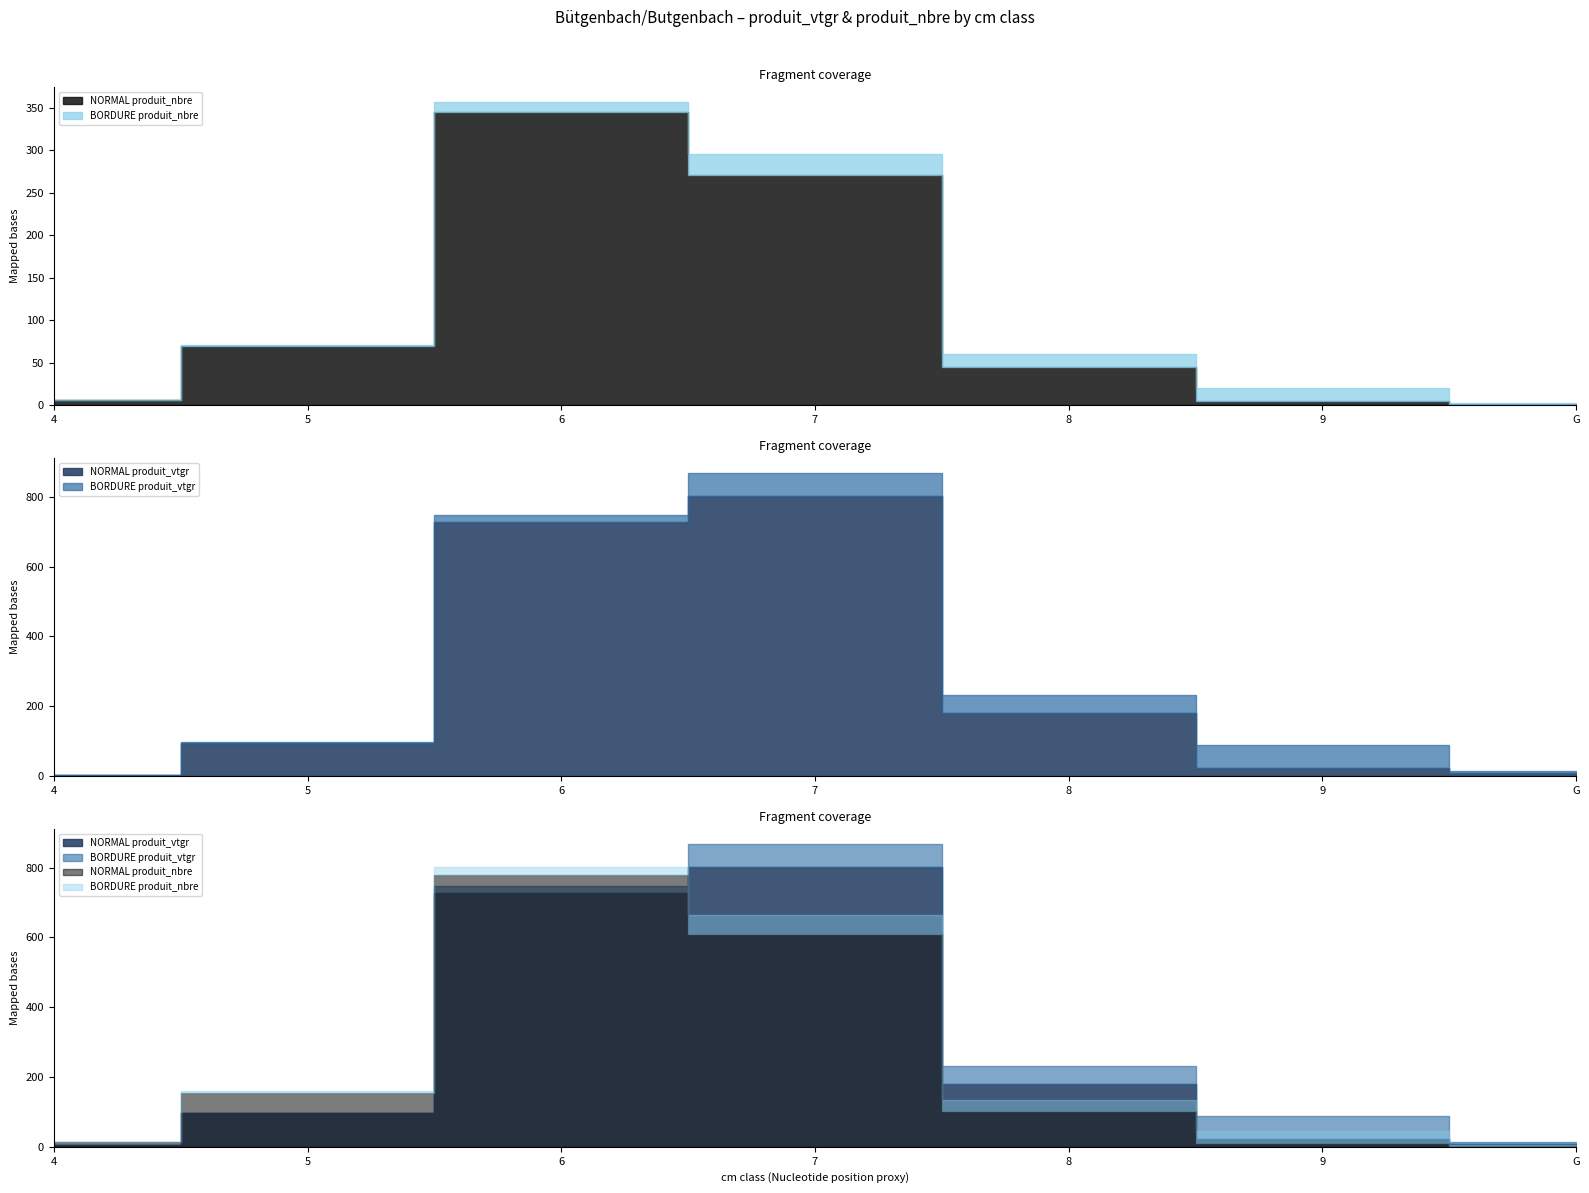

Is this an area chart (filled region under the line)?

No